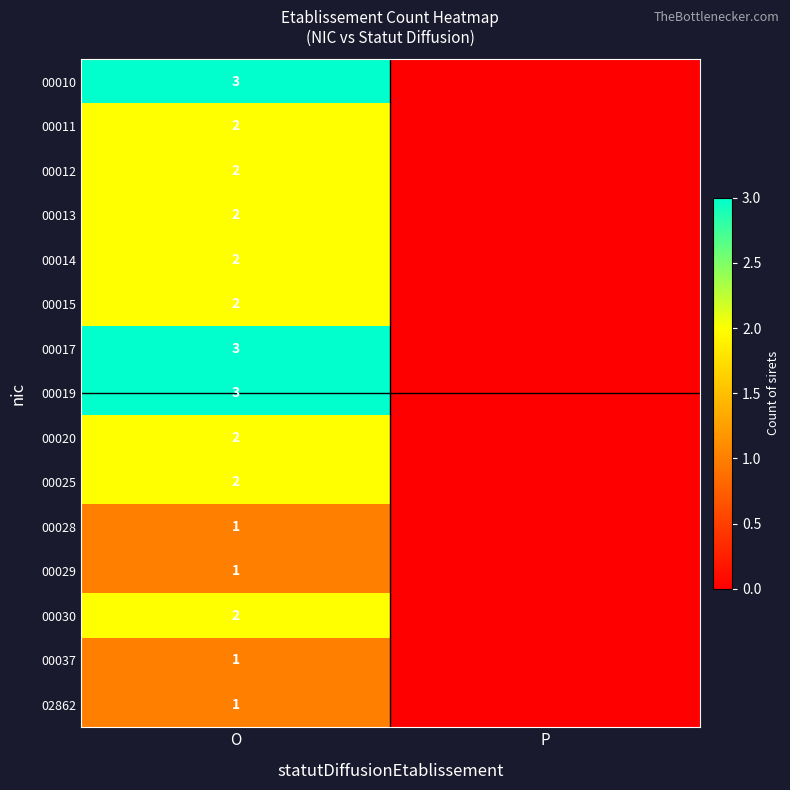

Between P and O, which is larger?

O